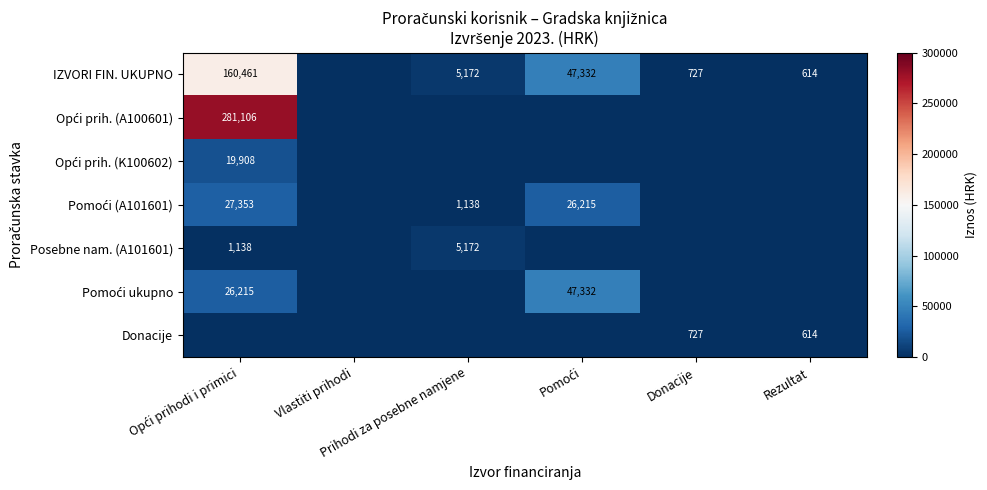

Which series has the largest range (max minus min)?

Opći prih. (A100601)